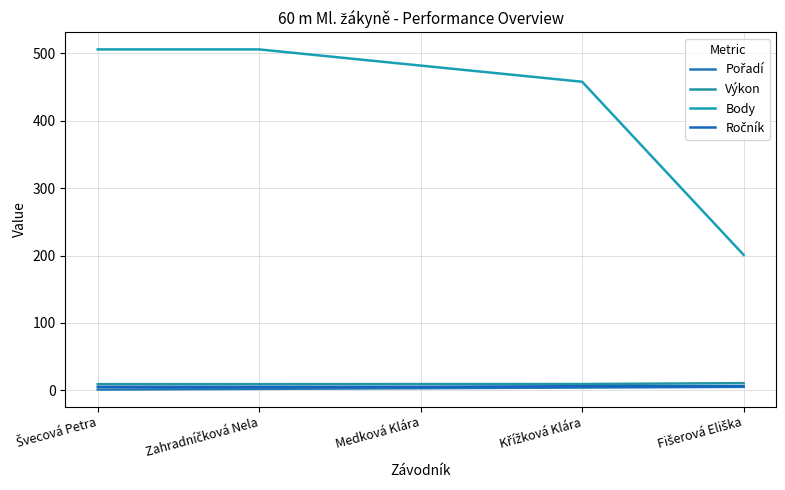

Does the chart display data point markers on the line(s)?

No